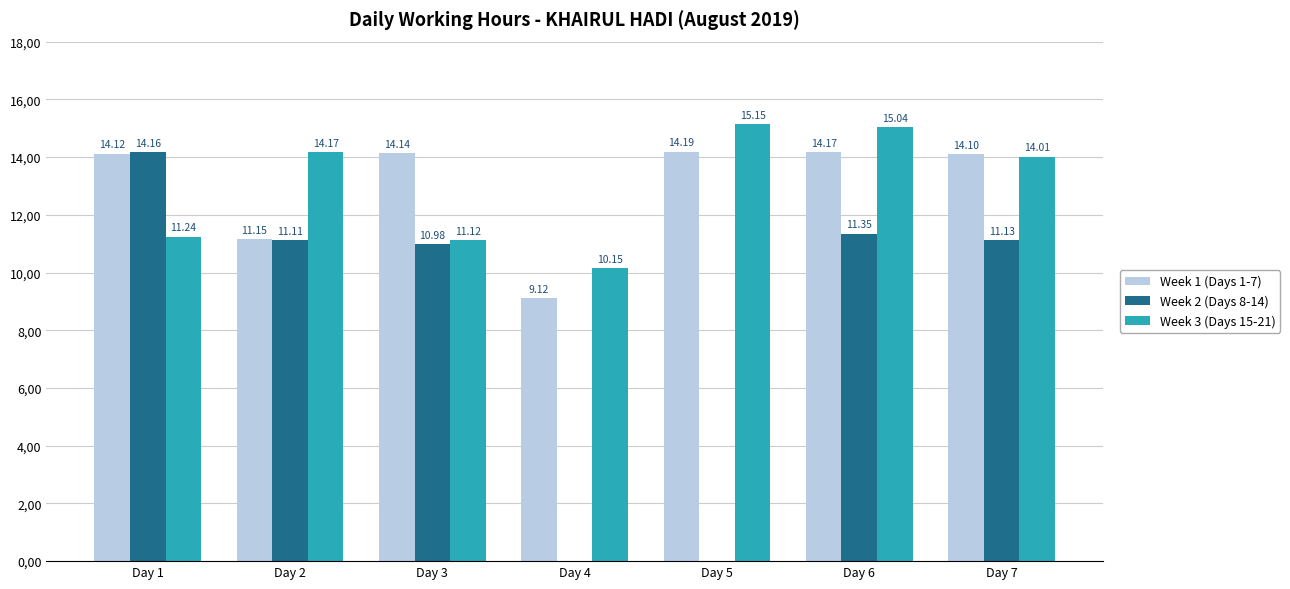

Rank the categories by Week 2 (Days 8-14) value from lowest to highest.

Day 4, Day 5, Day 3, Day 2, Day 7, Day 6, Day 1